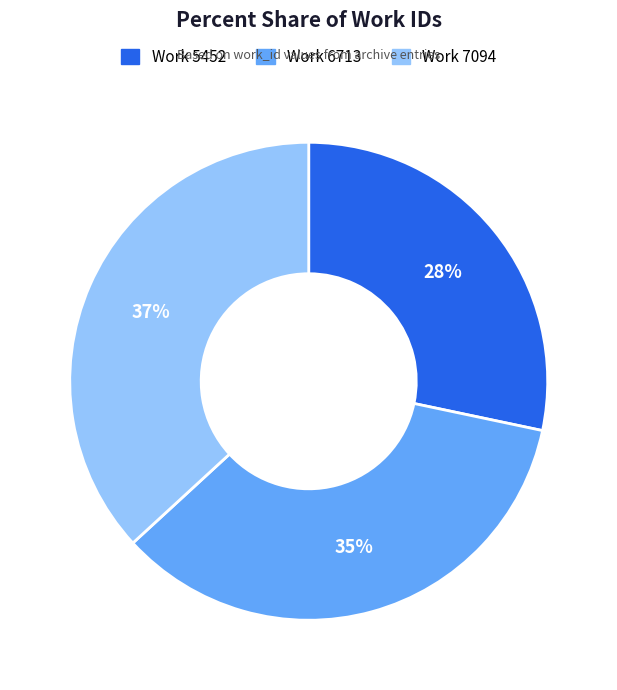

Which category has the biggest portion of the pie?

Work 7094